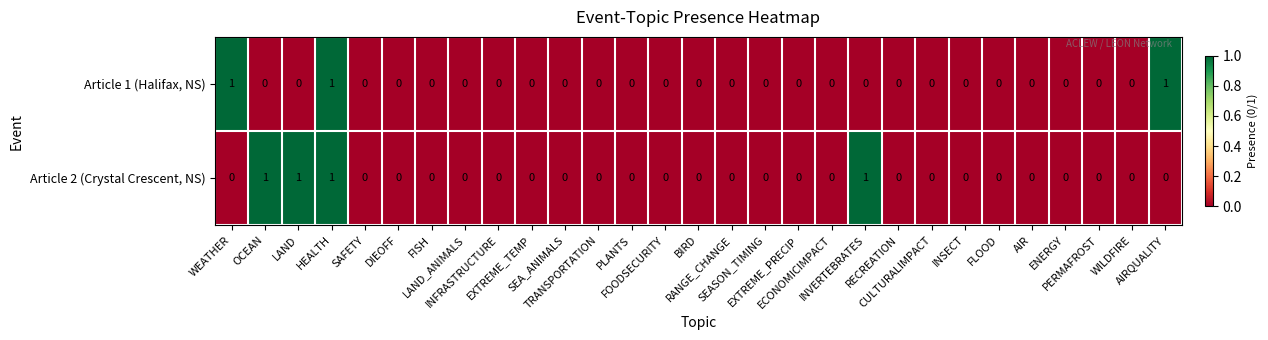

Rank the series by their average value, from lowest to highest.

Article 1 (Halifax, NS), Article 2 (Crystal Crescent, NS)